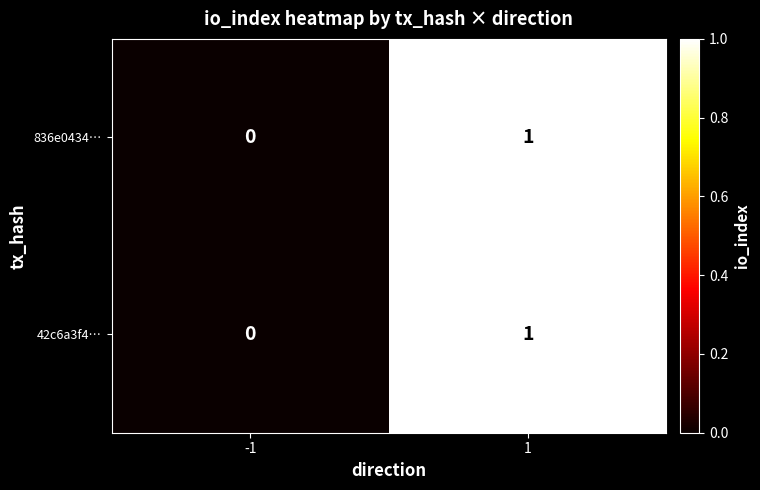

At which category is the sum across all series the highest?

1